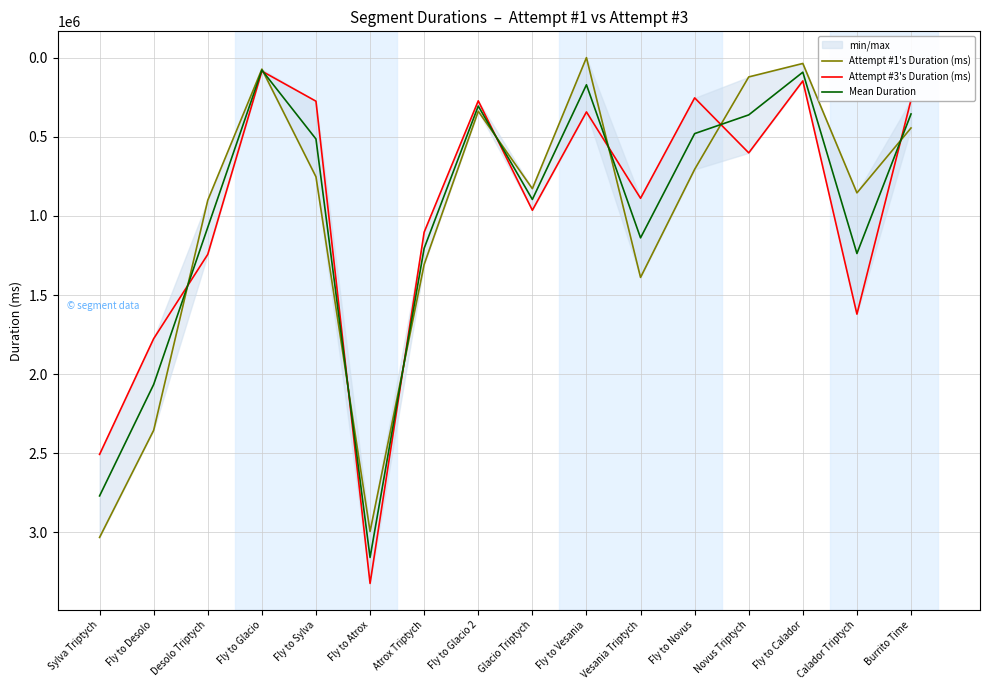

What is the average value of the Attempt #1's Duration (ms) series?

1008364.2